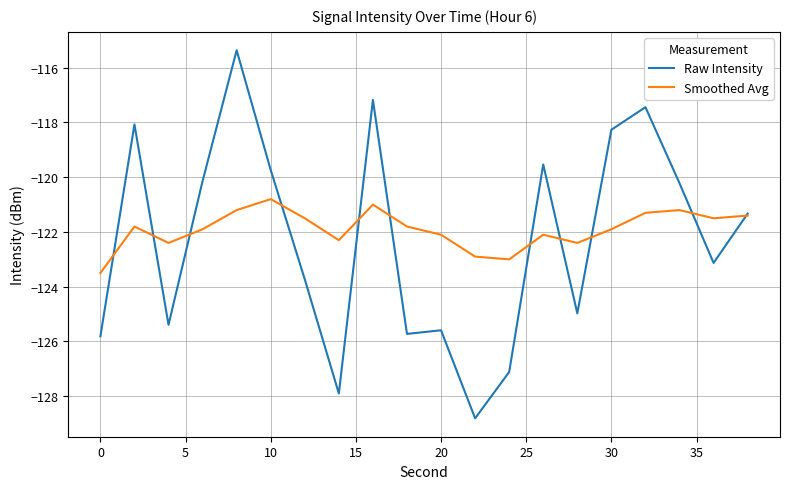

What is the greatest value displayed?

-115.4